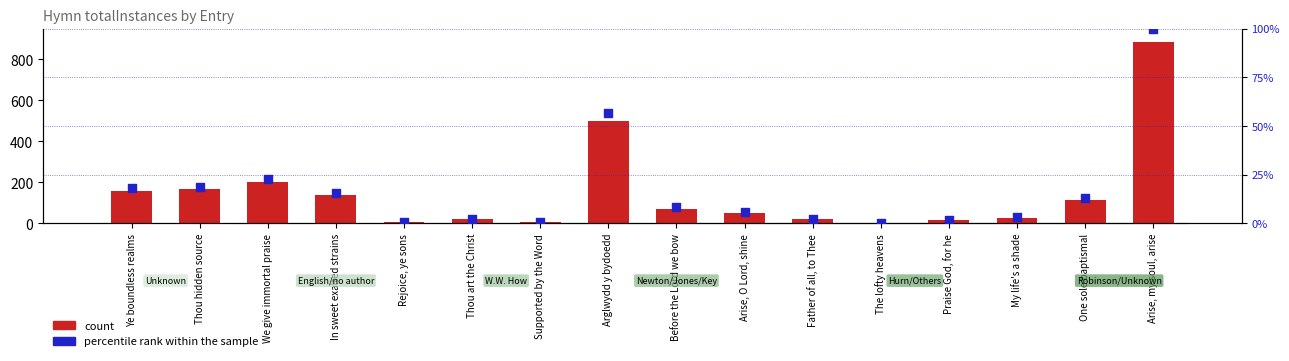

What are all the series names shown in the legend?

count, percentile rank within the sample